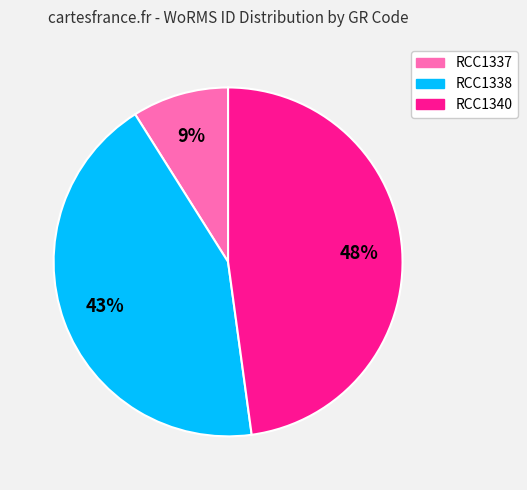

True or false: RCC1338 accounts for 32% of the total.

False